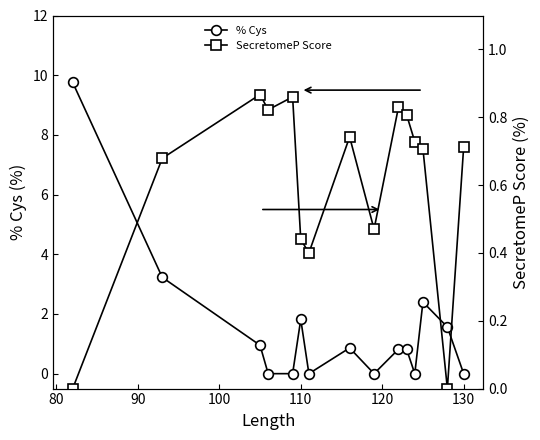

Reading right to left, list all the values displayed in this chart.

% Cys: 0.0	1.6	2.4	0.0	0.8	0.8	0.0	0.9	0.0	1.8	0.0	0.0	1.0	3.2	9.8
SecretomeP Score: 0.7	0.0	0.7	0.7	0.8	0.8	0.5	0.7	0.4	0.4	0.9	0.8	0.9	0.7	0.0